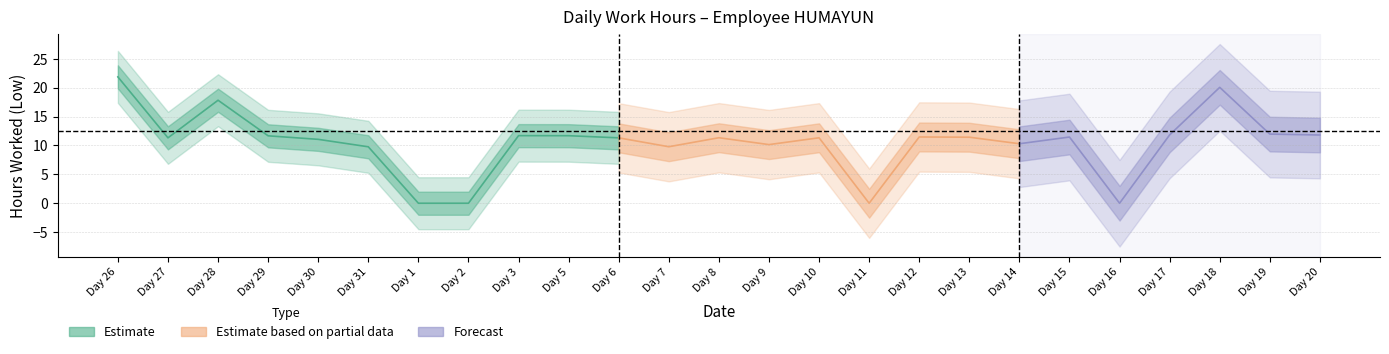

Reading left to right, extract all data points from this chart.

26=21.9	27=11.3	28=17.8	29=11.7	30=11.1	31=9.8	1=0.0	2=0.0	3=11.7	5=11.7	6=11.3	7=9.8	8=11.3	9=10.2	10=11.3	11=0.0	12=11.5	13=11.4	14=10.3	15=11.5	16=0.0	17=11.8	18=20.1	19=12.0	20=11.8